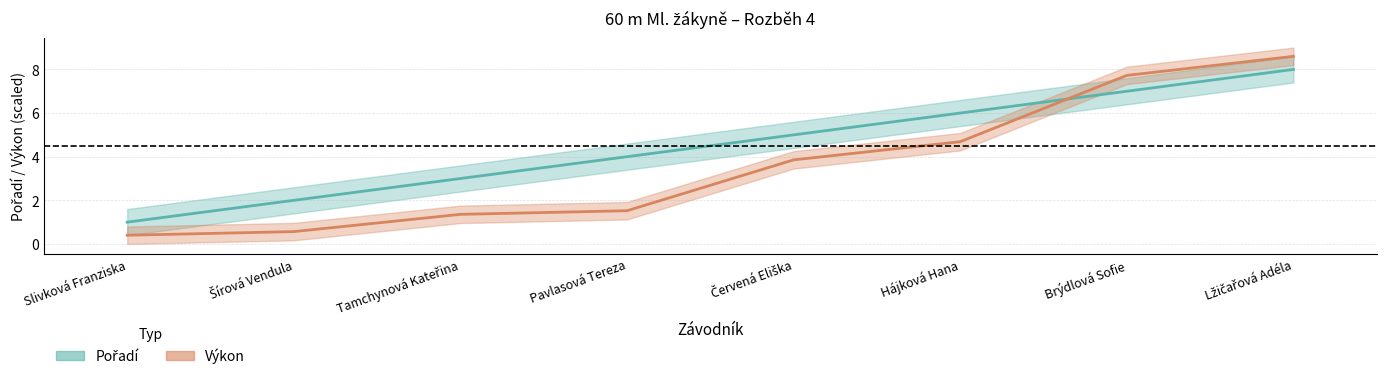

The Výkon (scaled) series shows 0.8 at Tamchynová Kateřina. True or false?

False